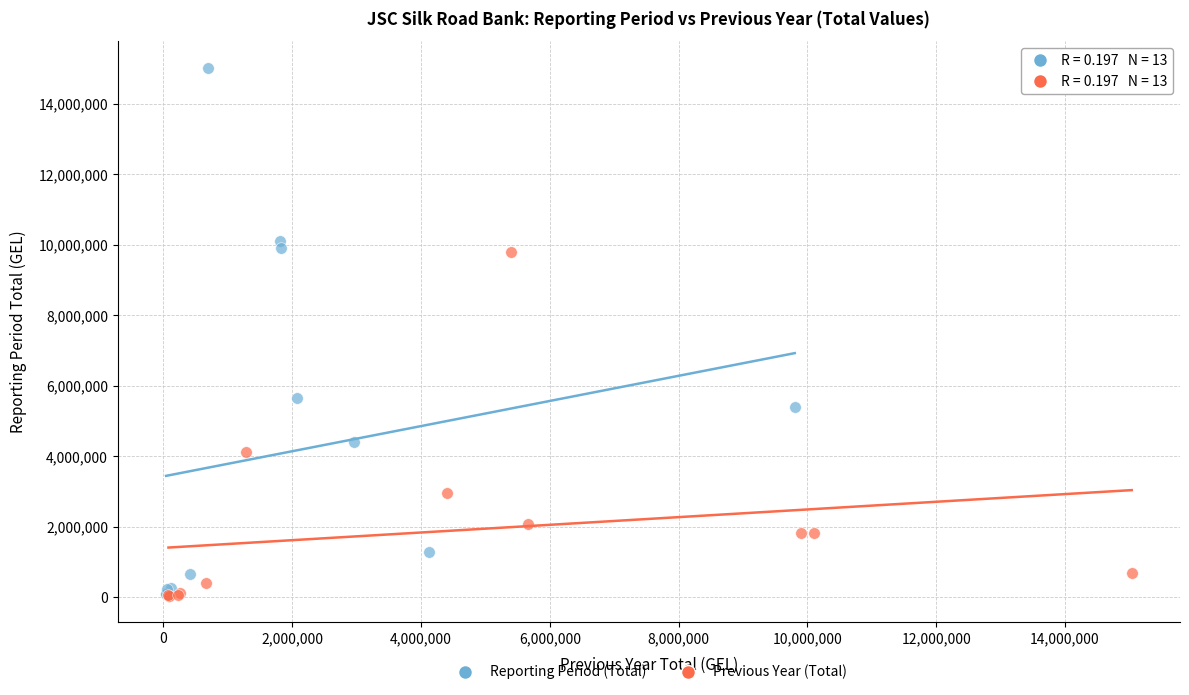

Which series reaches the maximum Y coordinate?

Reporting Period (Total)